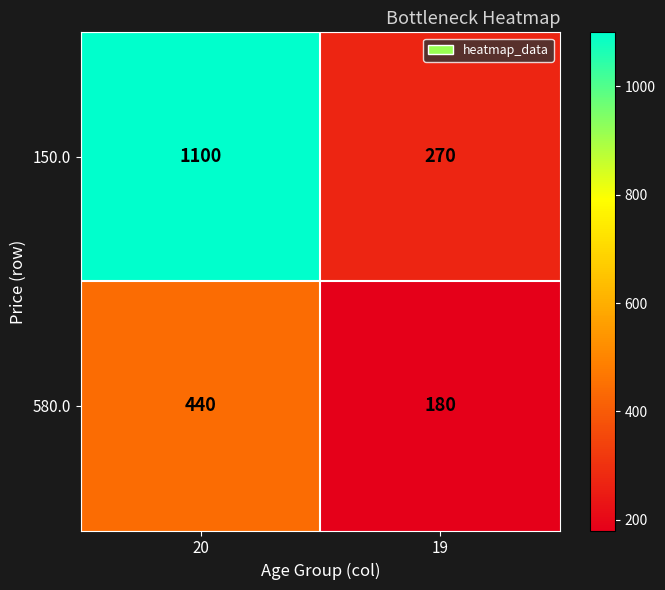

Is it true that 150.0 equals 1100 at 20?

True